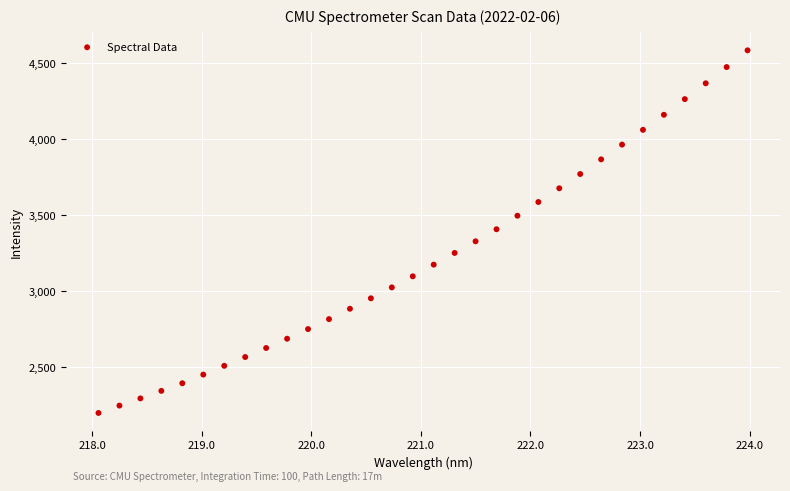

What is the range of Y values (max minus min)?

2384.3